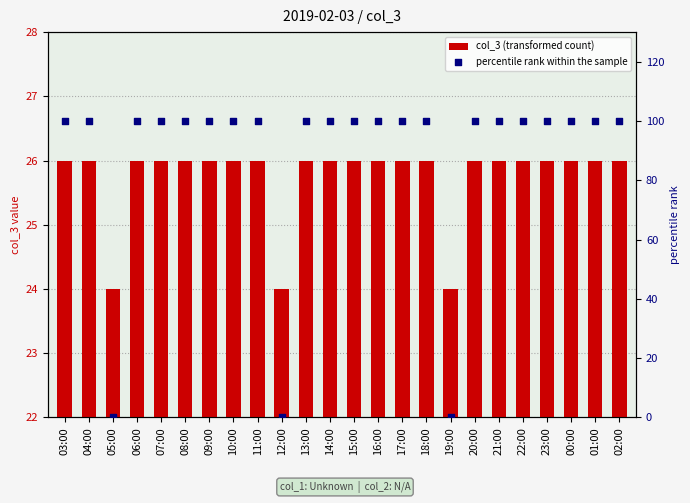

At how many categories does at least one series exceed 35?

21